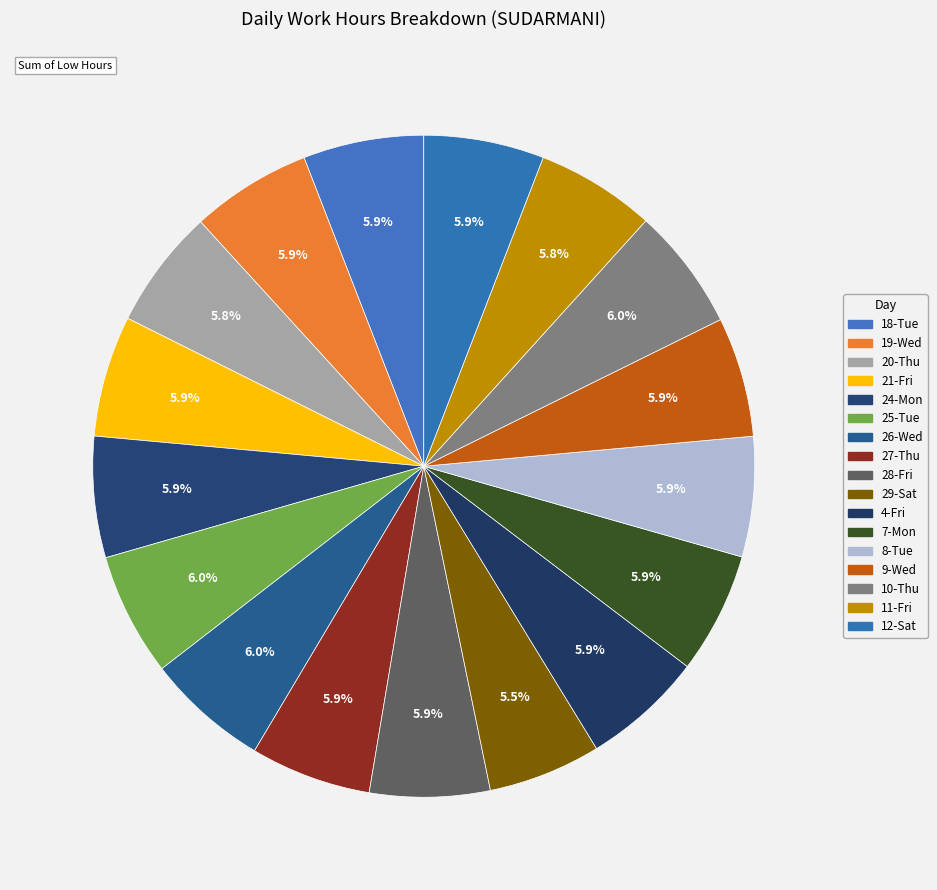

What percentage is the 20-Thu slice, to the nearest percent?

6%